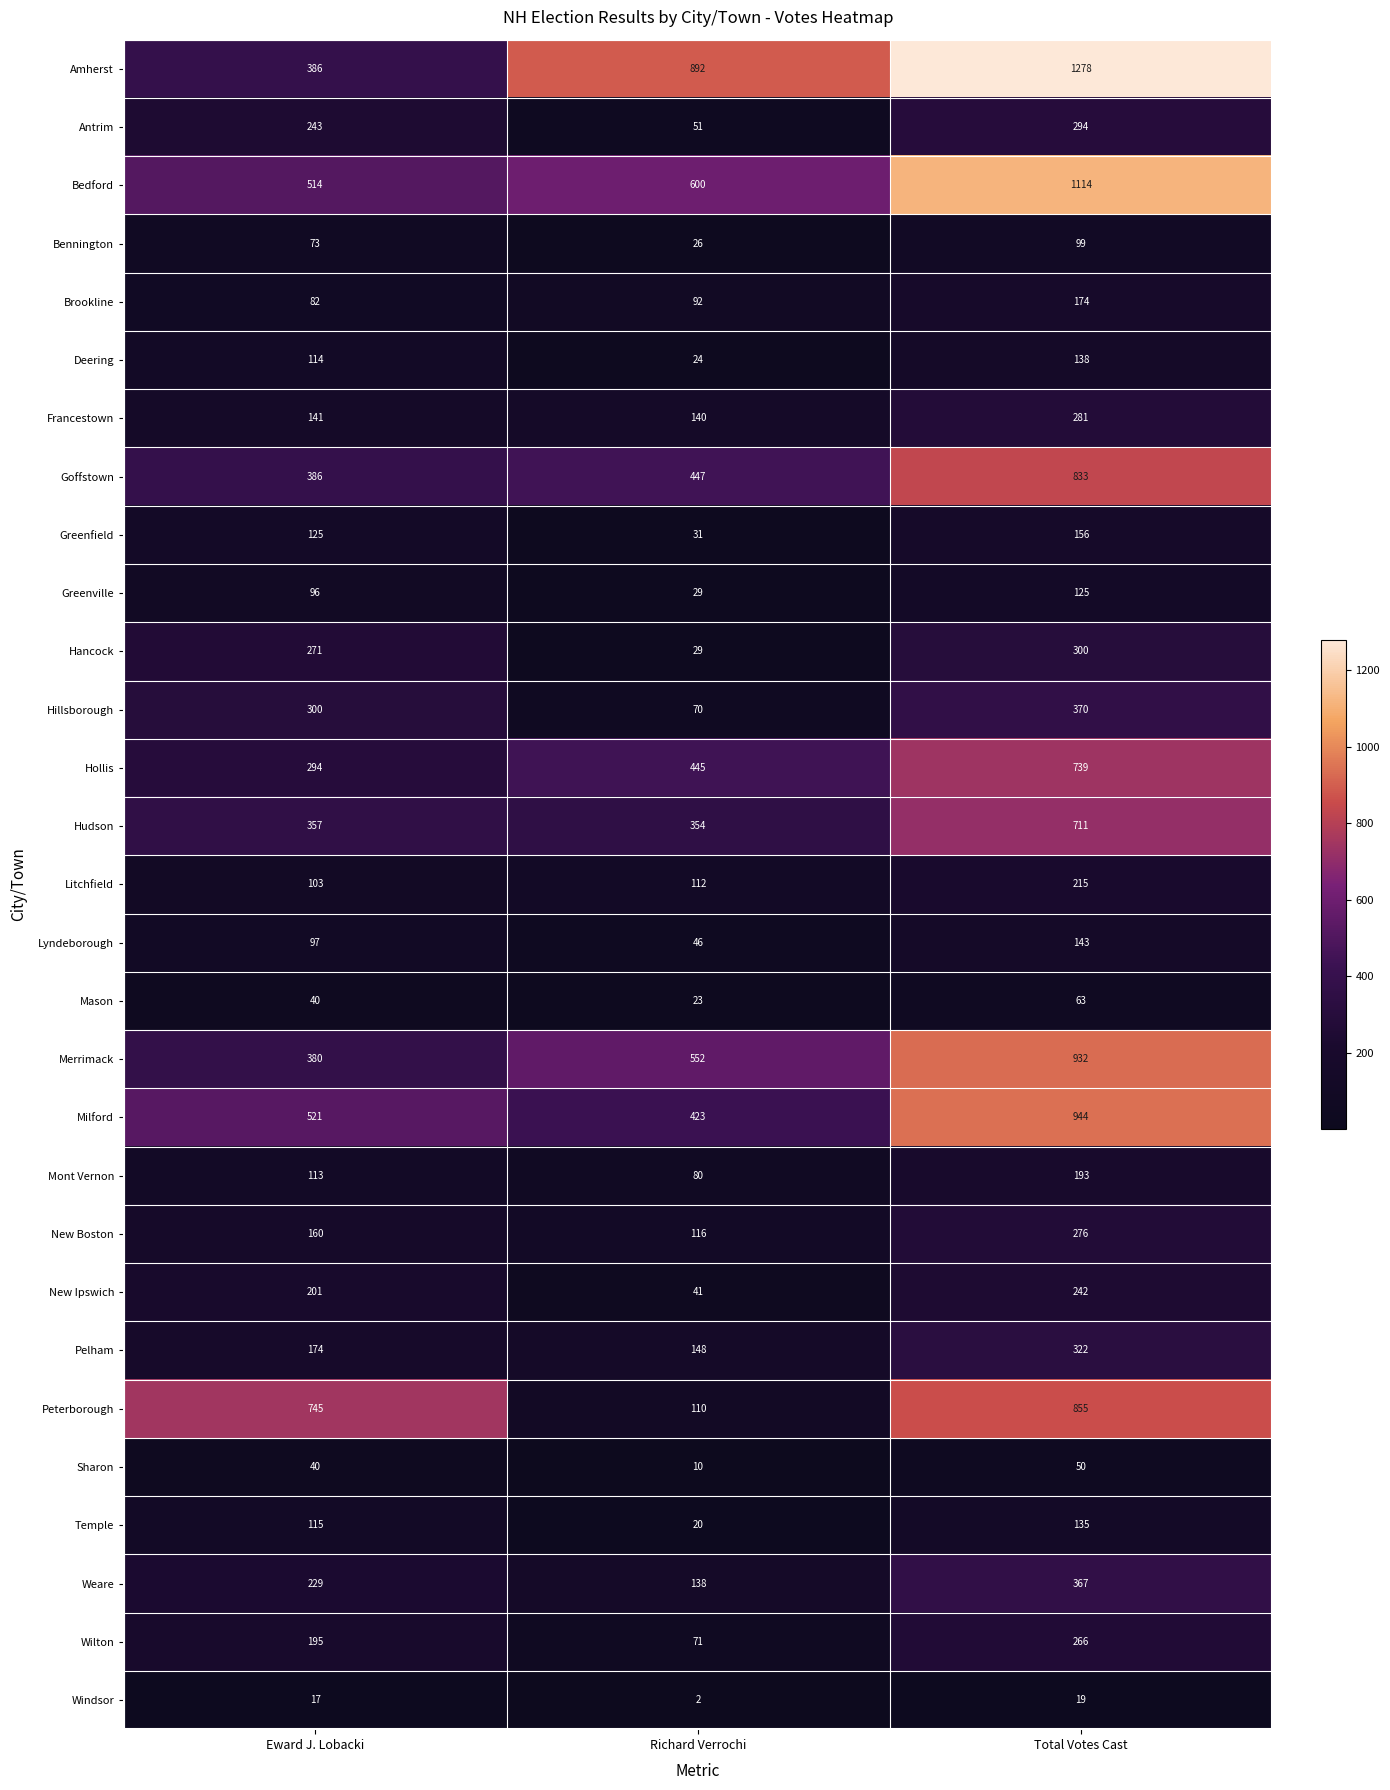

Which series changed the most between Eward J. Lobacki and Richard Verrochi?

Peterborough